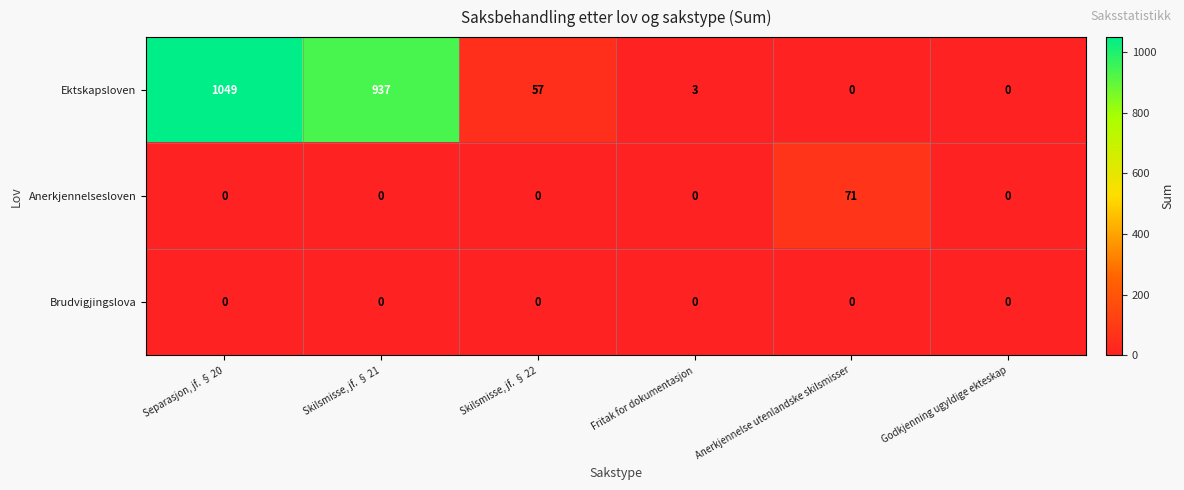

At which label is Ektskapsloven closest to 524?

Skilsmisse, jf. § 21